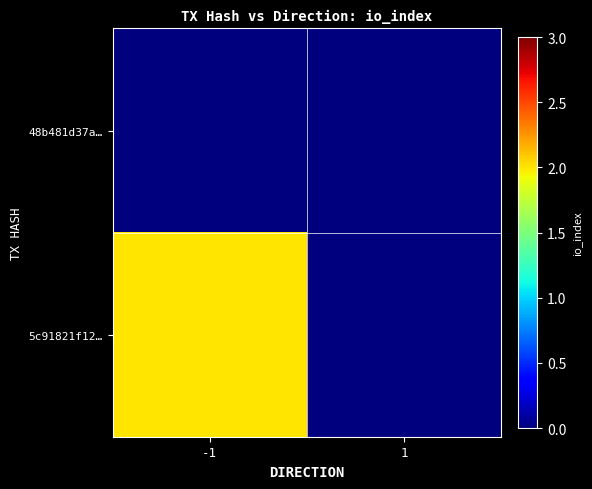

Between -1 and 1, which series saw the biggest shift?

5c91821f12…